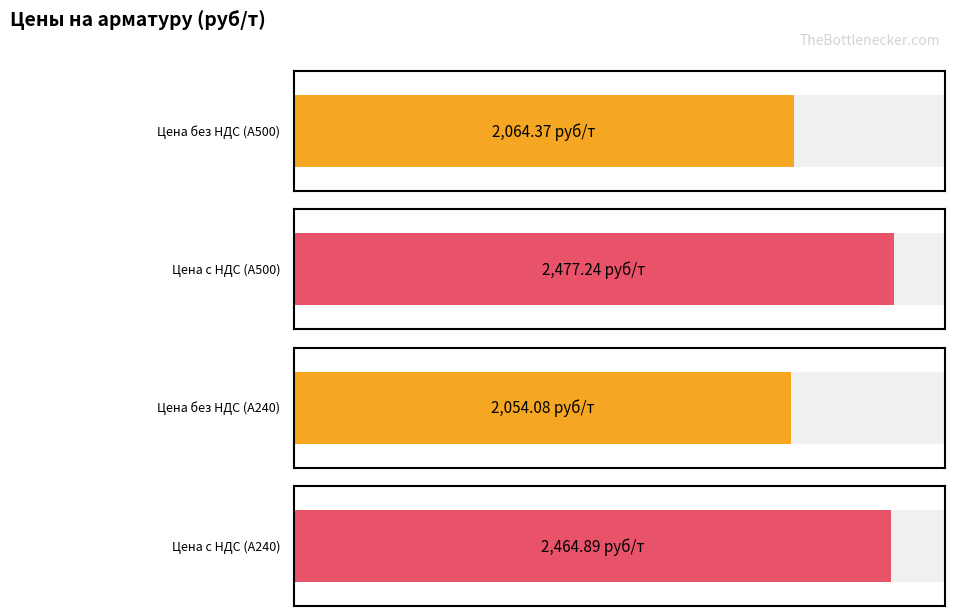

What are all the series names shown in the legend?

Цена без НДС (А500), Цена с НДС (А500), Цена без НДС (А240), Цена с НДС (А240)